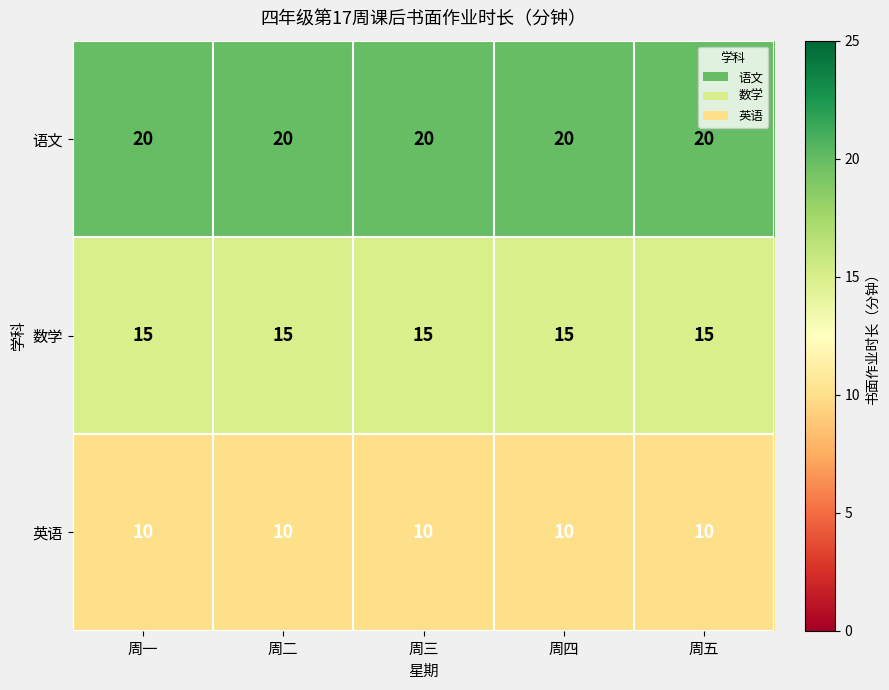

What is the maximum value for 数学?

15